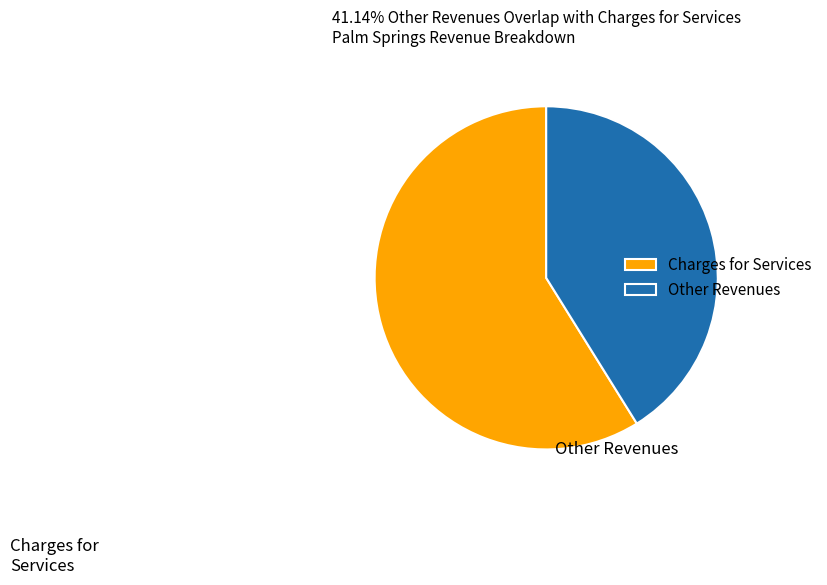

Count the number of slices in the pie.

2